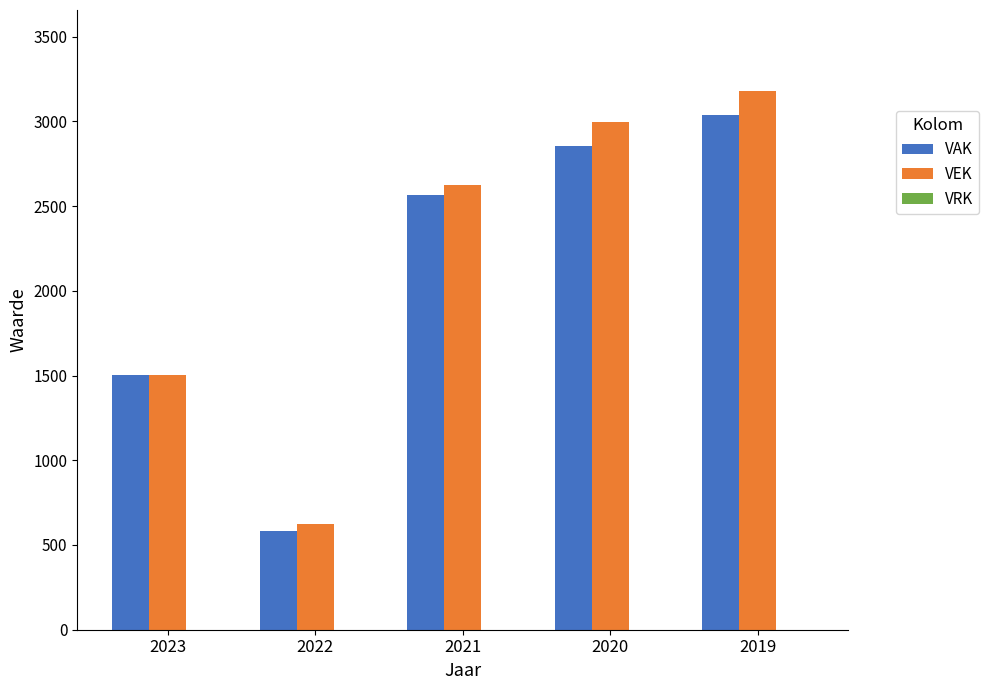

What is the minimum value for VEK?

626